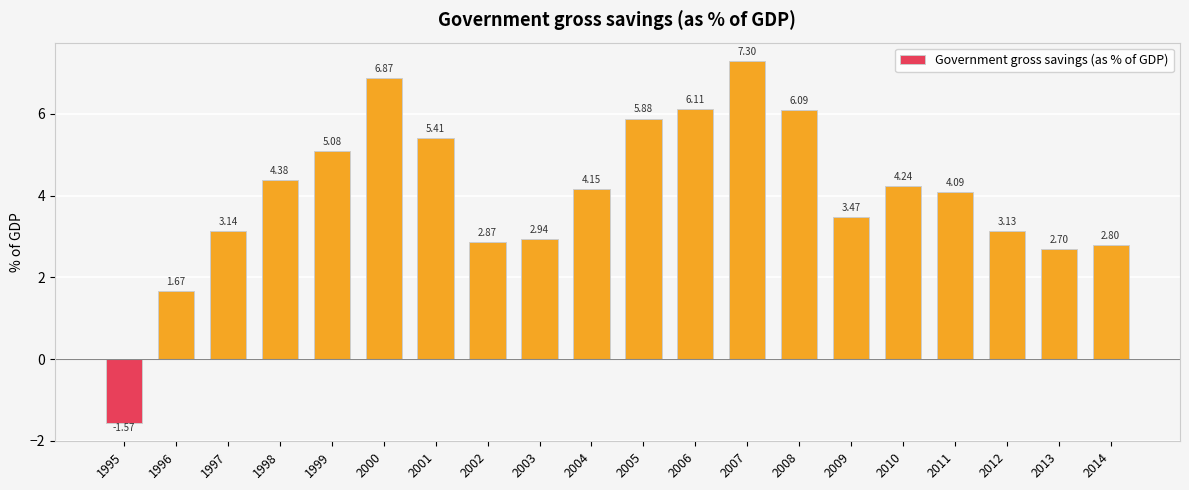

Which label corresponds to the smallest value in the chart?

1995